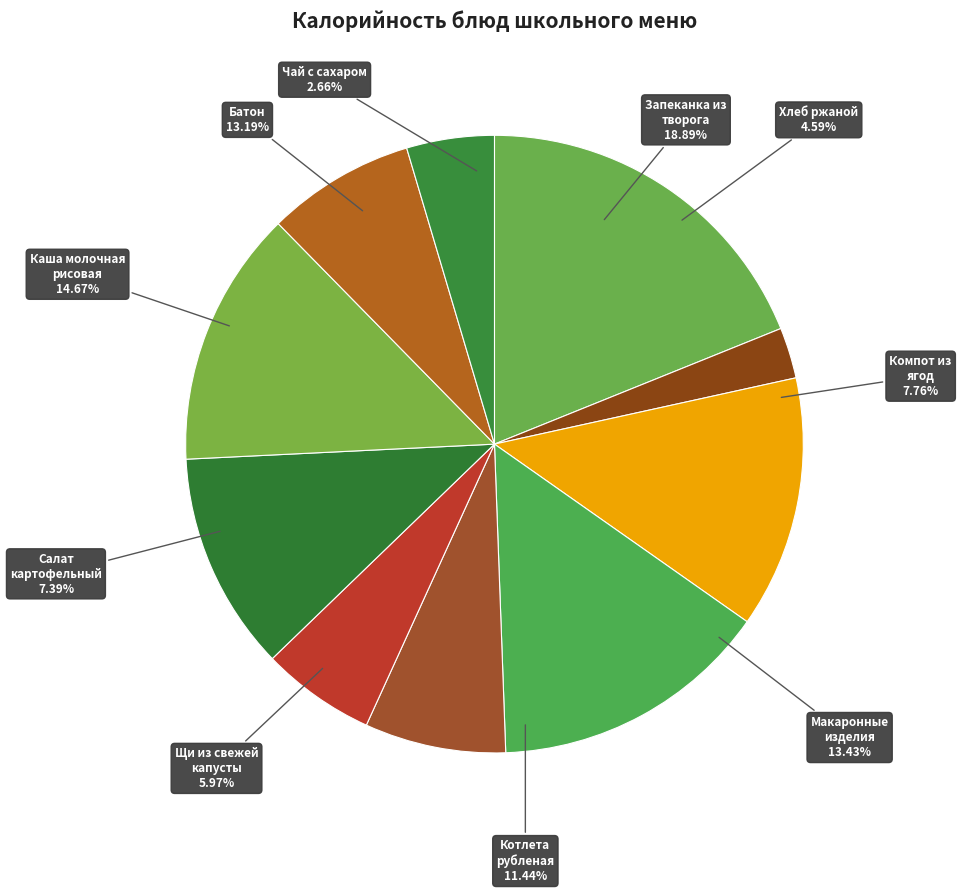

To the nearest percent, what is the difference between the Чай с сахаром and Салат картоф.с солен.огурюизел.горошком slice percentages?

5%